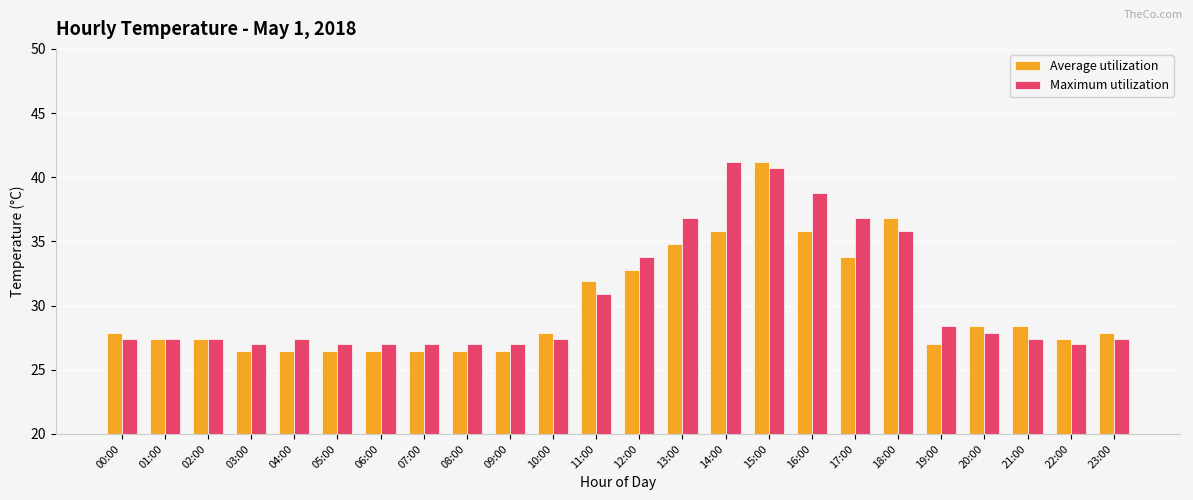

Reading left to right, transcribe all the data shown in this chart.

Average utilization: 27.9	27.4	27.4	26.5	26.5	26.5	26.5	26.5	26.5	26.5	27.9	31.9	32.8	34.8	35.8	41.2	35.8	33.8	36.8	27.0	28.4	28.4	27.4	27.9
Maximum utilization: 27.4	27.4	27.4	27.0	27.4	27.0	27.0	27.0	27.0	27.0	27.4	30.9	33.8	36.8	41.2	40.7	38.8	36.8	35.8	28.4	27.9	27.4	27.0	27.4